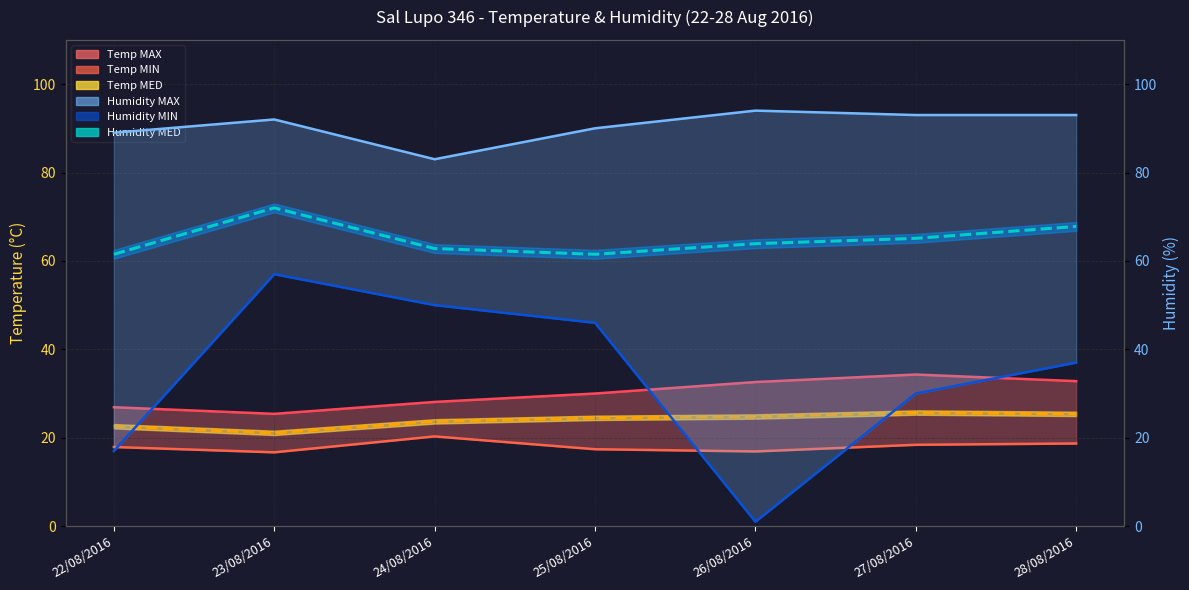

List the labels in order of Humidity MAX value, smallest first.

24/08/2016, 22/08/2016, 25/08/2016, 23/08/2016, 27/08/2016, 28/08/2016, 26/08/2016